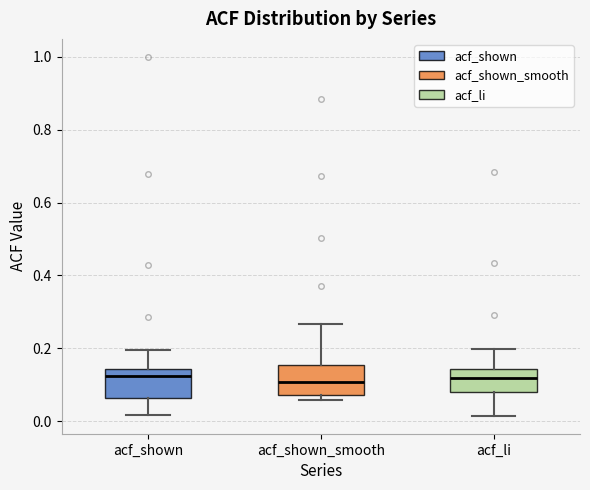

Where does the median line of the box for acf_li sit on the y-axis? The values are not printed on the chart, so give them approximately, as read against the axis.

0.12